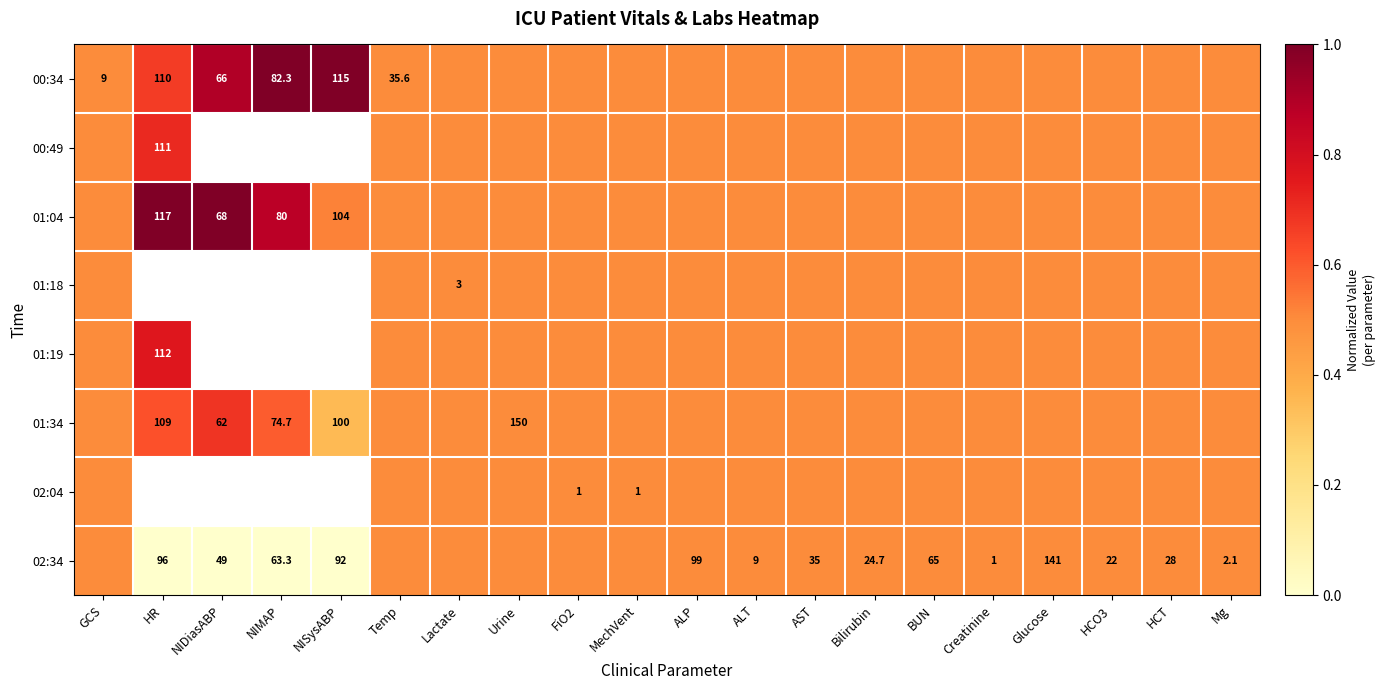

Which category has the highest value across all series?

NIMAP